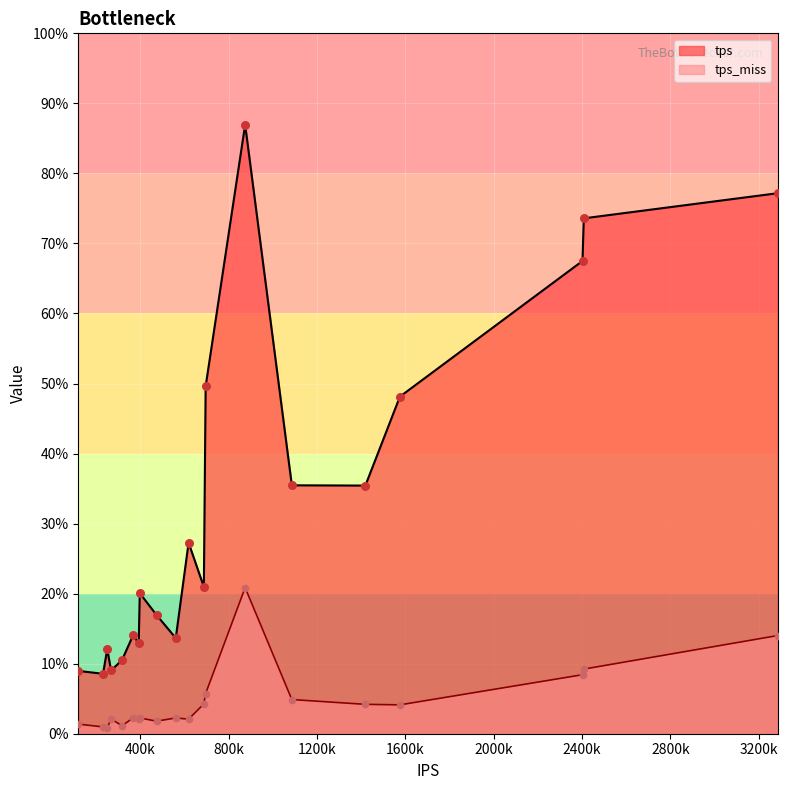

Which series reaches the minimum Y coordinate?

tps_miss